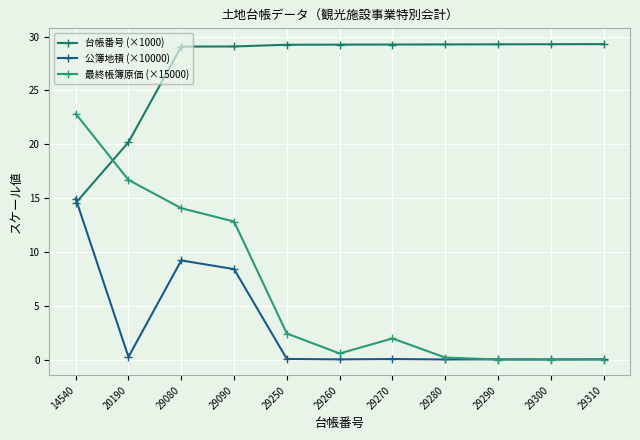

True or false: 台帳番号 (×1000) and 最終帳簿原価 (×15000) cross at least once.

True